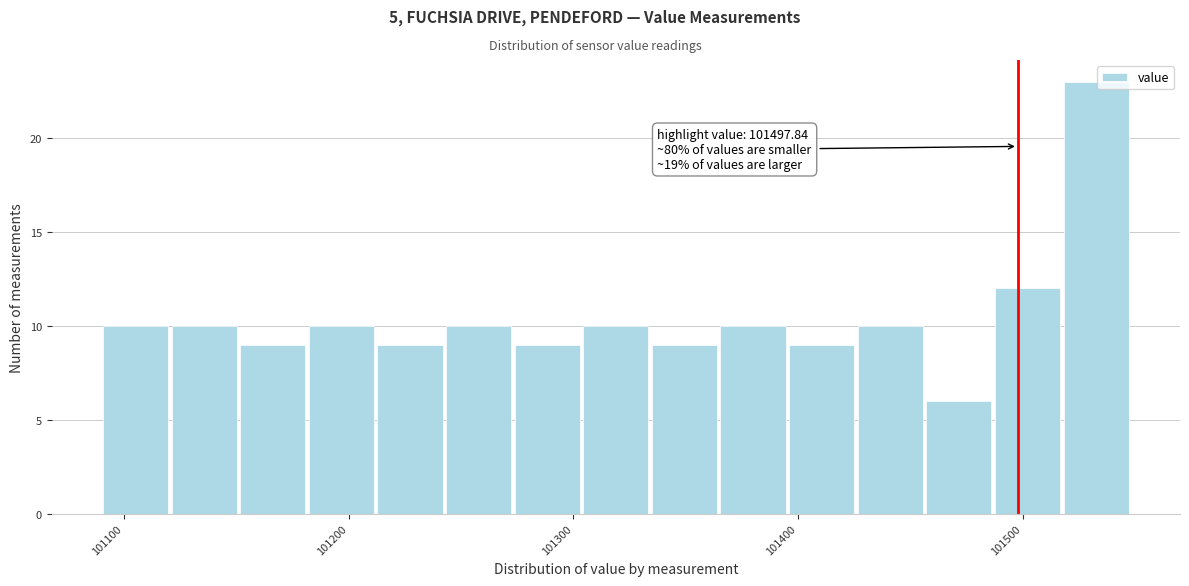

Read against the x-axis, roughly where is the centre of the tallest bar?

101530